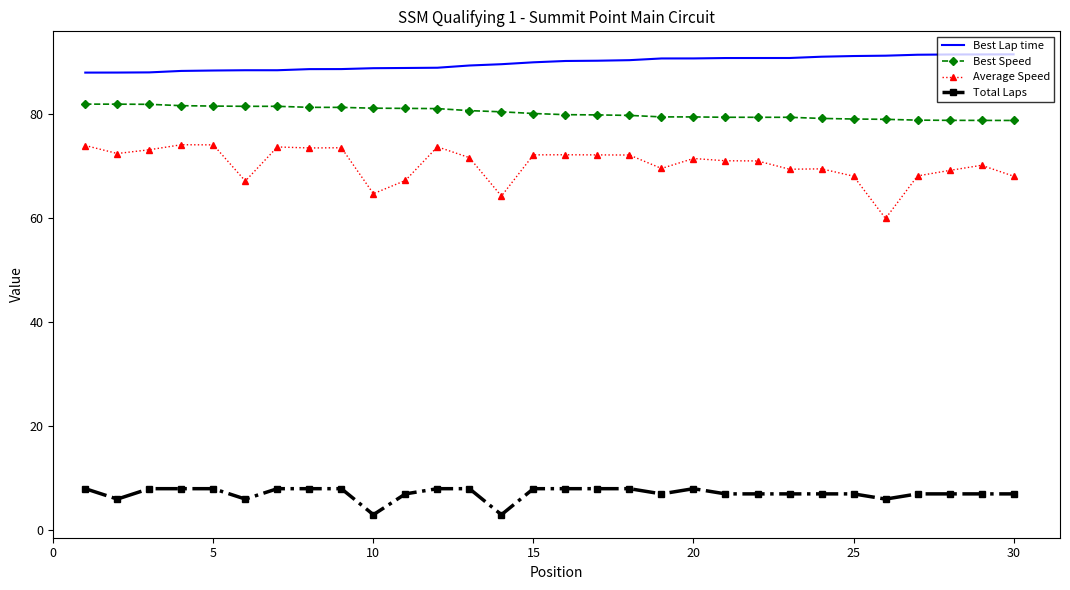

What is the minimum value shown in the chart?

3.0